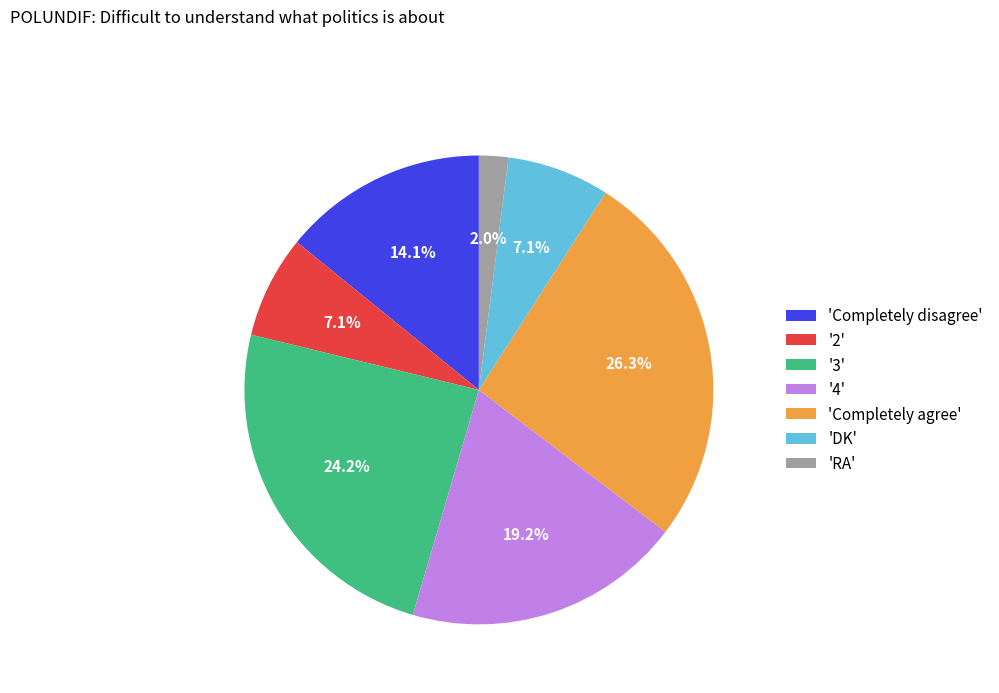

Which has a higher value, '4' or '3'?

'3'